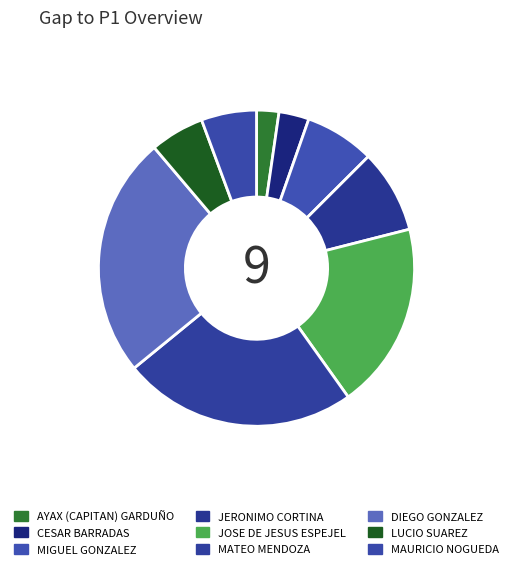

Which slice is the smallest?

AYAX (CAPITAN) GARDUÑO